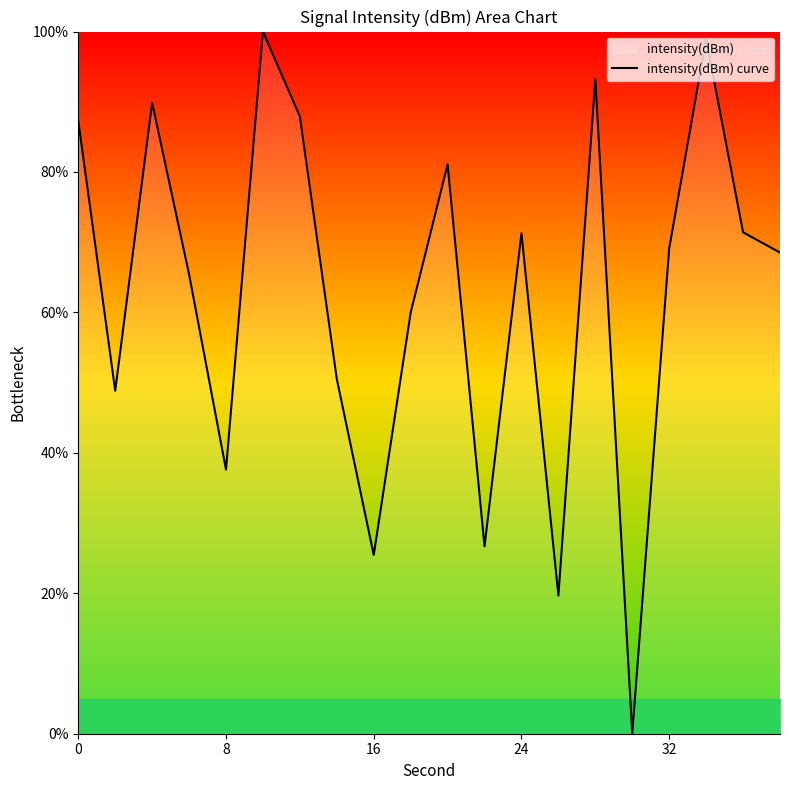

What is the difference between the maximum and minimum values?

100.0